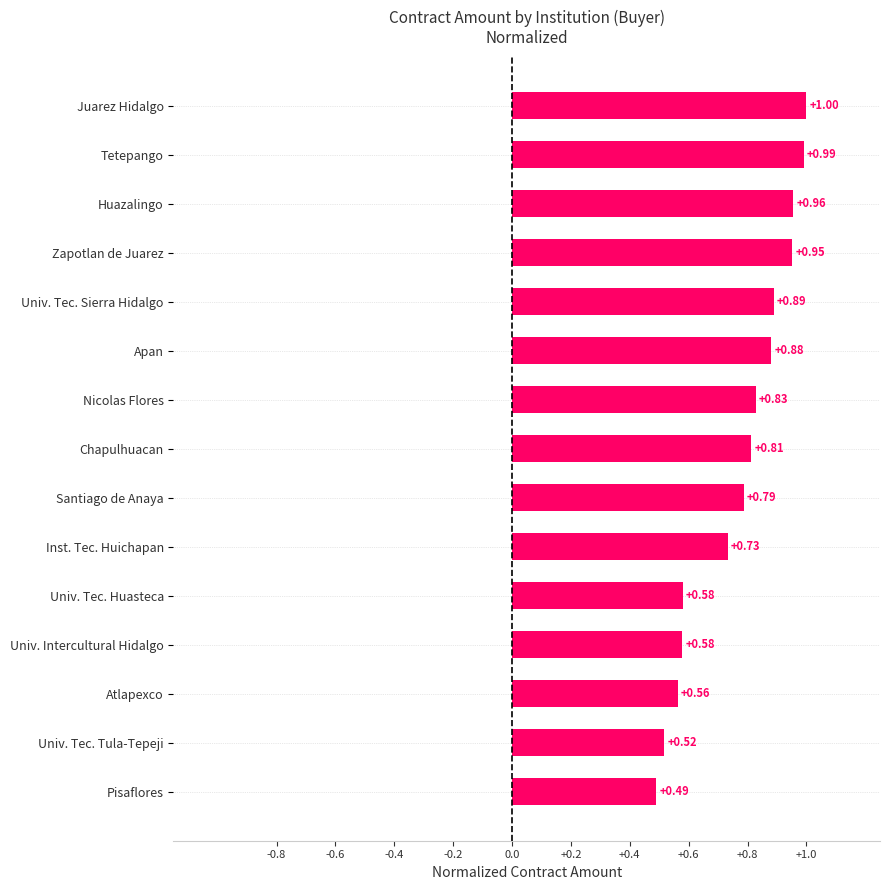

Which has a higher value, Pisaflores or Nicolas Flores?

Nicolas Flores